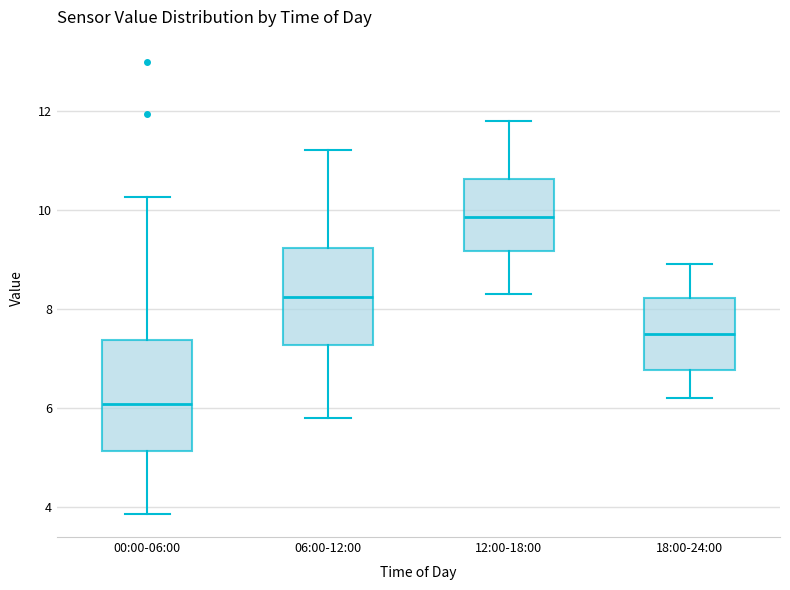

Comparing the boxes themselves (not the whiskers), which one is the tallest?

00:00-06:00